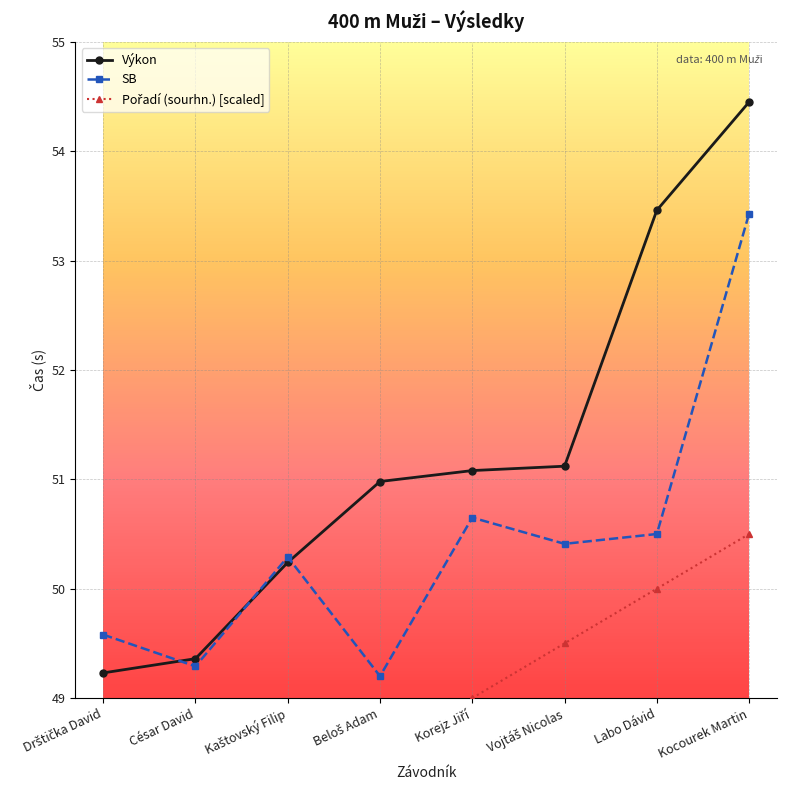

What is the sum of all SB values?

403.4